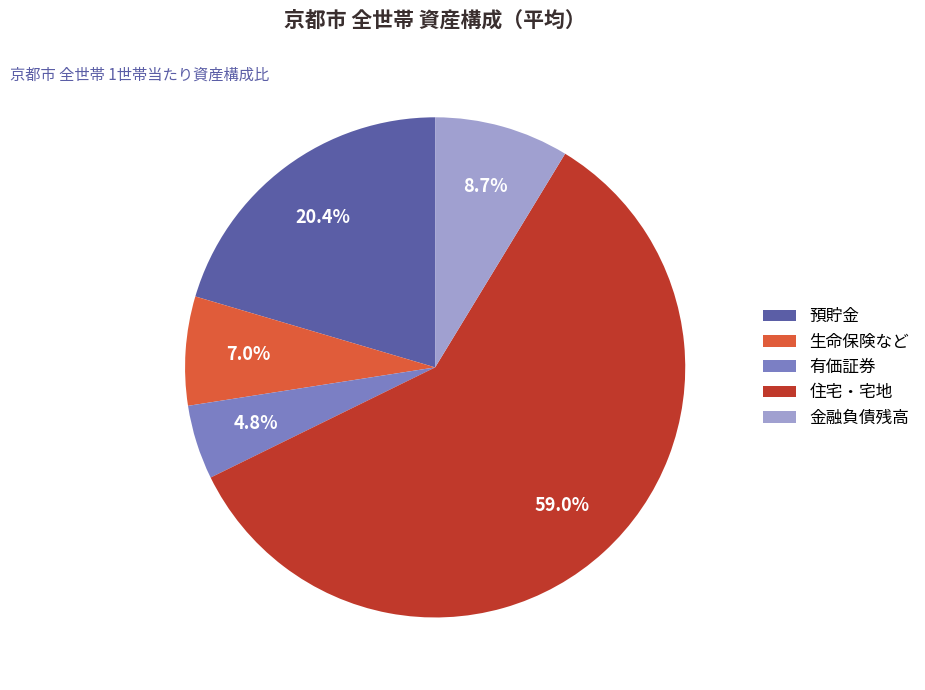

To the nearest percent, what is the combined percentage of 生命保険など and 金融負債残高?

16%